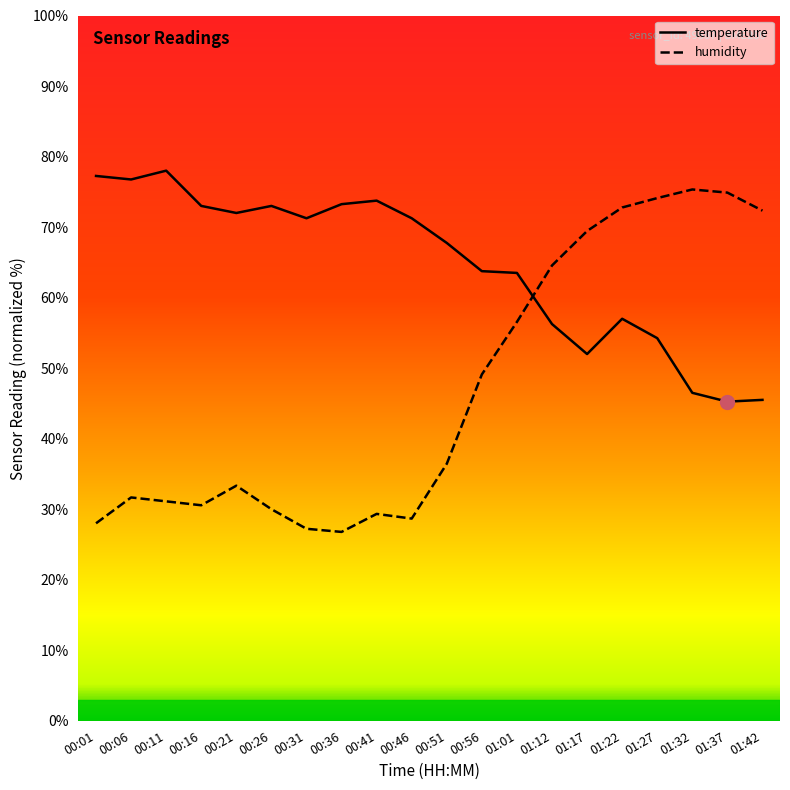

What is the average value of the humidity series?

47.1